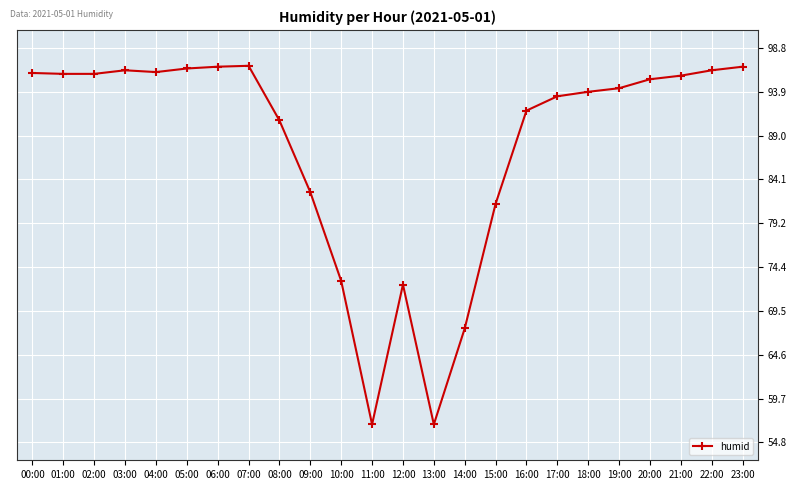

How many data points are above 95?

12